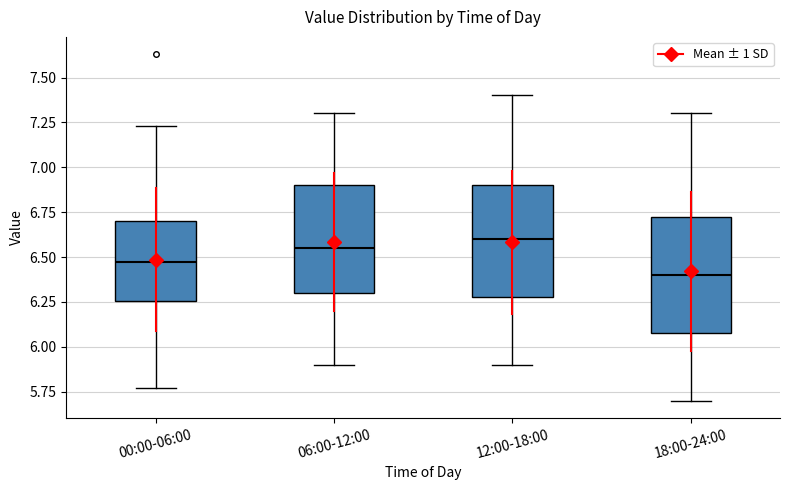

Reading left to right, read every box against the y-axis: the position of its median line, the range the box covers, and the ends of its whiskers. The values are not printed on the chart, so give them approximately, as read against the axis.

00:00-06:00: median 6.45, box 6.25 to 6.70, whiskers 5.75 to 7.25
06:00-12:00: median 6.55, box 6.30 to 6.90, whiskers 5.90 to 7.30
12:00-18:00: median 6.60, box 6.30 to 6.90, whiskers 5.90 to 7.40
18:00-24:00: median 6.40, box 6.10 to 6.75, whiskers 5.70 to 7.30